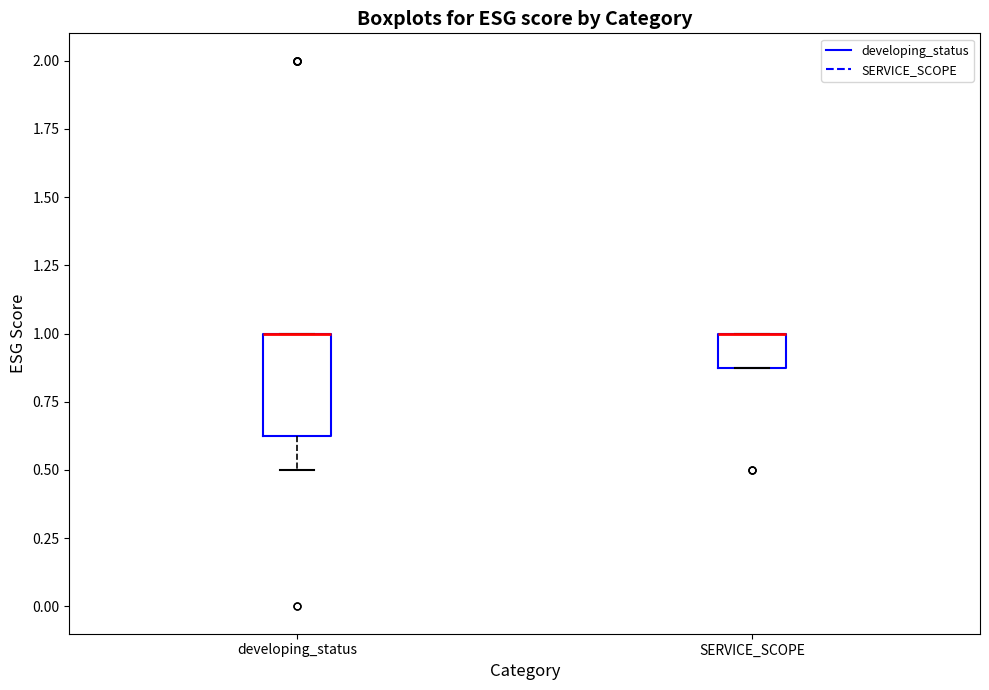

Reading left to right, read every box against the y-axis: the position of its median line, the range the box covers, and the ends of its whiskers. The values are not printed on the chart, so give them approximately, as read against the axis.

developing_status: median 1.00 (drawn on the box's upper edge), box 0.65 to 1.00, whiskers 0.50 to 1.00
SERVICE_SCOPE: median 1.00 (drawn on the box's upper edge), box 0.90 to 1.00, whiskers 0.90 to 1.00